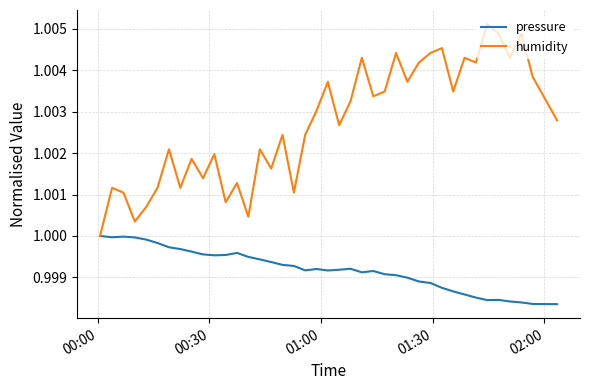

List the series in order of their overall mean, lowest first.

pressure, humidity